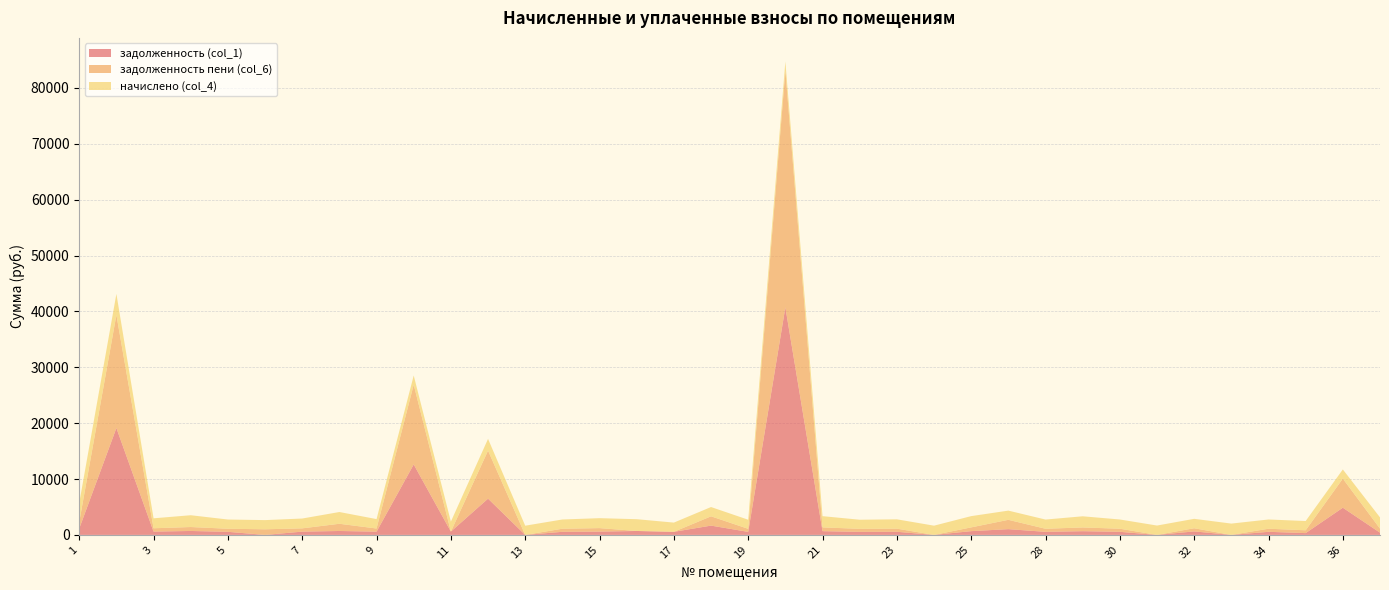

Reading right to left, transcribe all the data shown in this chart.

задолженность (col_1): 37=399.5	36=4867.1	35=321.9	34=551.8	33=0.0	32=626.2	31=0.0	30=551.8	29=666.1	28=549.4	27=1030.5	25=672.3	24=0.0	23=558.0	22=543.2	21=671.0	20=40735.3	19=543.2	18=1662.8	17=550.6	16=703.0	15=593.6	14=551.8	13=0.0	12=6488.6	11=594.8	10=12613.2	9=582.8	8=701.8	7=586.2	6=0.0	5=550.6	4=704.2	3=593.6	2=19128.1	1=1140.5
задолженность пени (col_6): 37=720.0	36=5200.1	35=504.5	34=551.8	33=0.0	32=562.9	31=0.0	30=551.8	29=666.1	28=549.4	27=1668.0	25=672.3	24=0.0	23=558.0	22=543.2	21=671.0	20=42361.3	19=543.2	18=1662.8	17=0.0	16=0.0	15=620.5	14=551.8	13=0.0	12=8593.8	11=0.0	10=14264.9	9=561.6	8=1289.4	7=586.2	6=1002.4	5=550.6	4=704.2	3=593.6	2=20224.6	1=1140.5
начислено (col_4): 37=2013.1	36=1648.1	35=1659.2	34=1655.5	33=2024.2	32=1688.6	31=1673.9	30=1655.5	29=1998.4	28=1648.1	27=1648.1	25=2016.8	24=1651.8	23=1673.9	22=1629.7	21=2013.1	20=1626.0	19=1629.7	18=1662.8	17=1651.8	16=2109.0	15=1780.8	14=1655.5	13=1648.1	12=2105.3	11=1784.5	10=1651.8	9=1685.0	8=2105.3	7=1758.7	6=1644.4	5=1651.8	4=2112.7	3=1780.8	2=3782.8	1=3421.6